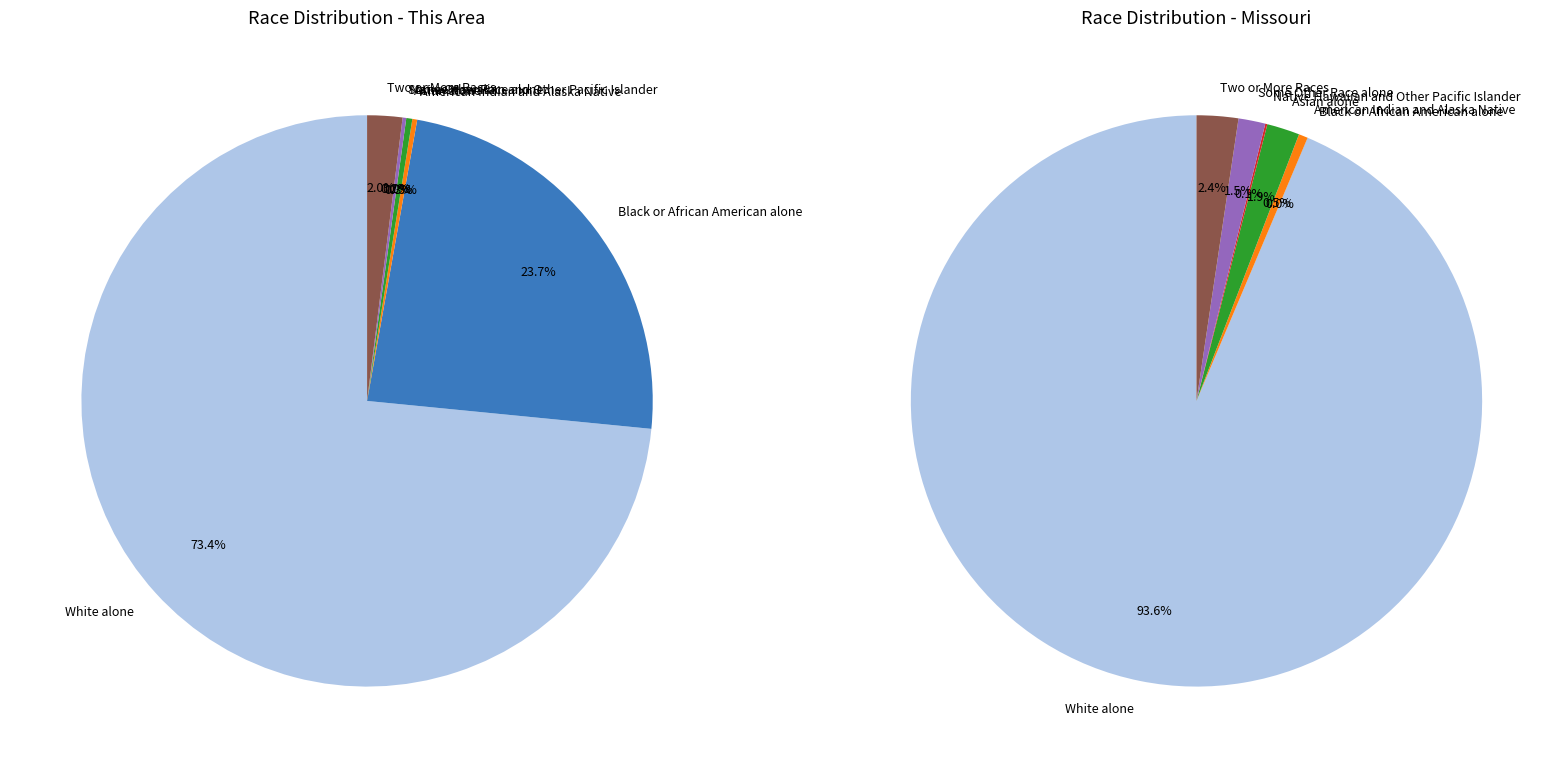

To the nearest percent, what is the difference between the largest and smallest slice percentages?

73%